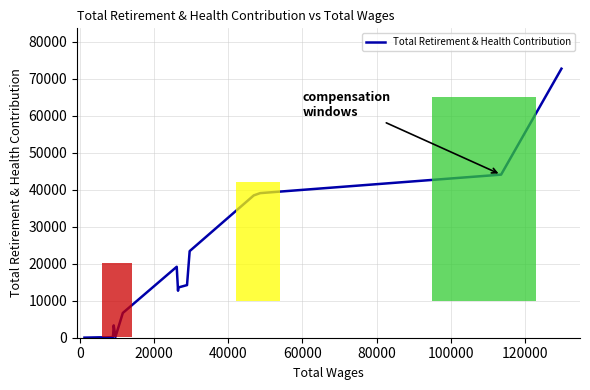

What is the minimum value shown in the chart?

25